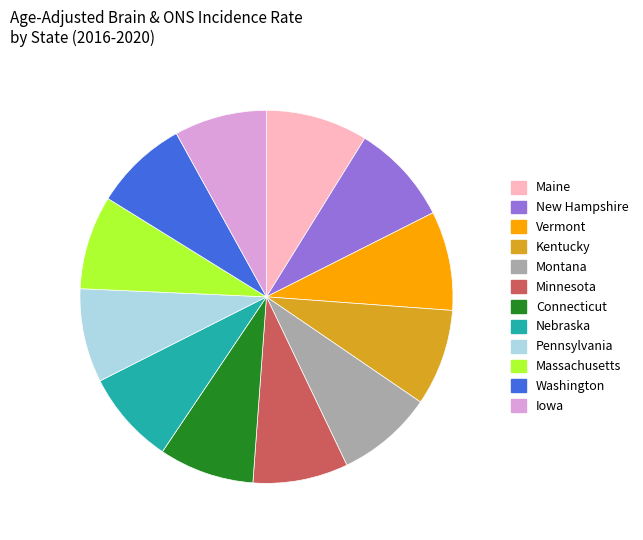

Combined, do Massachusetts and New Hampshire account for over 50%?

No